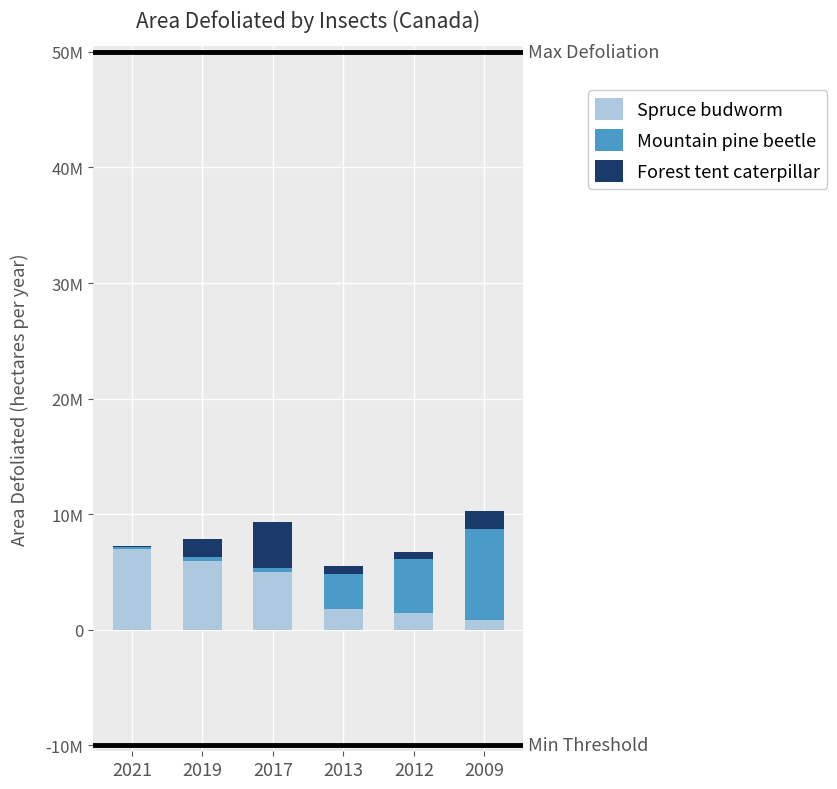

What is the value of the Spruce budworm bar at the 2nd from the left?

5992213